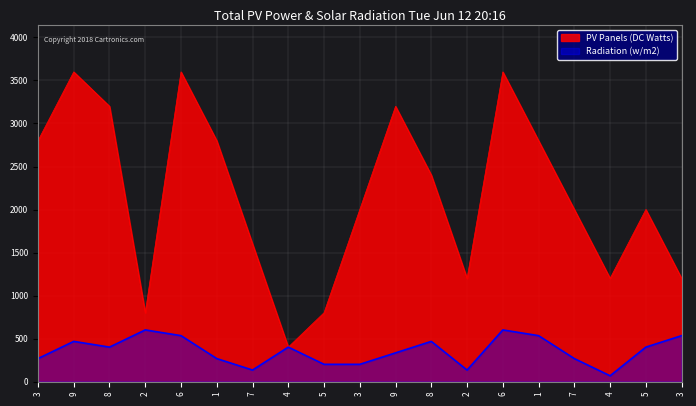

What are all the series names shown in the legend?

PV Panels (DC Watts), Radiation (w/m2)